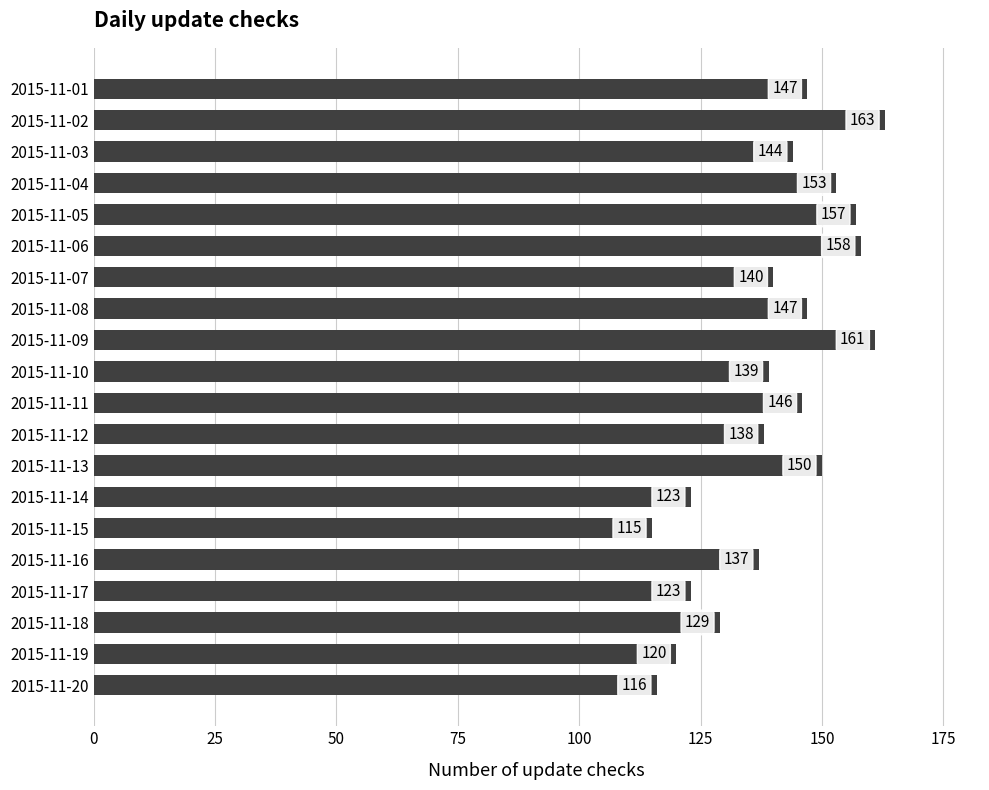

What is the value of the 6th bar from the top?

158